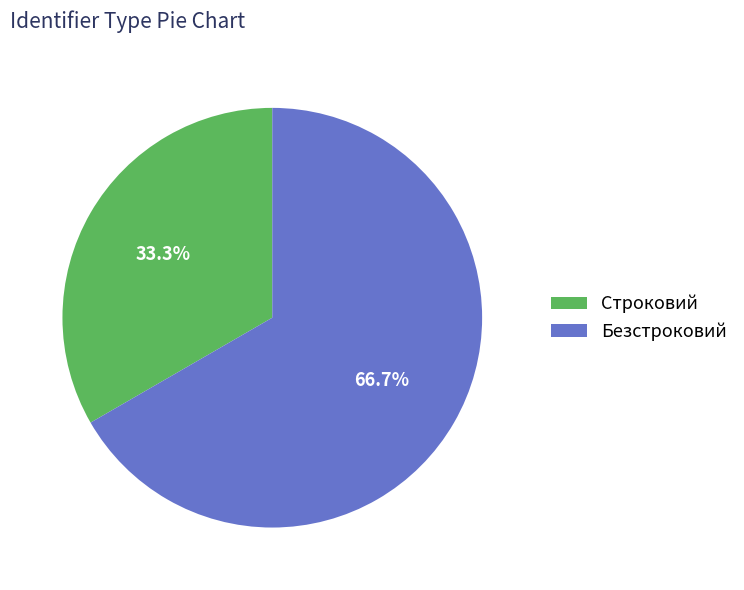

Which slice is the smallest?

Строковий